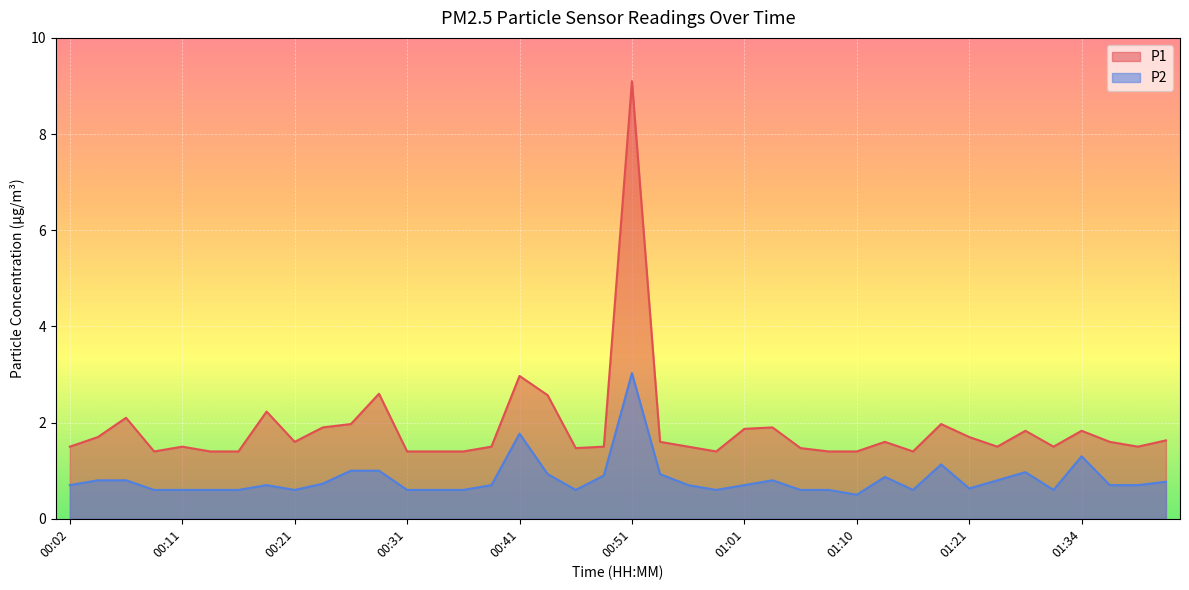

List the series in order of their peak value, highest first.

P1, P2